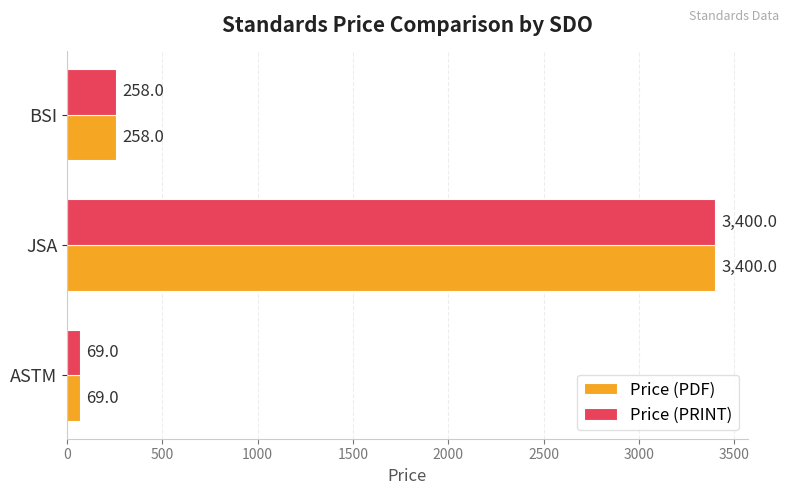

Is it true that Price (PDF) equals 5191 at JSA?

False